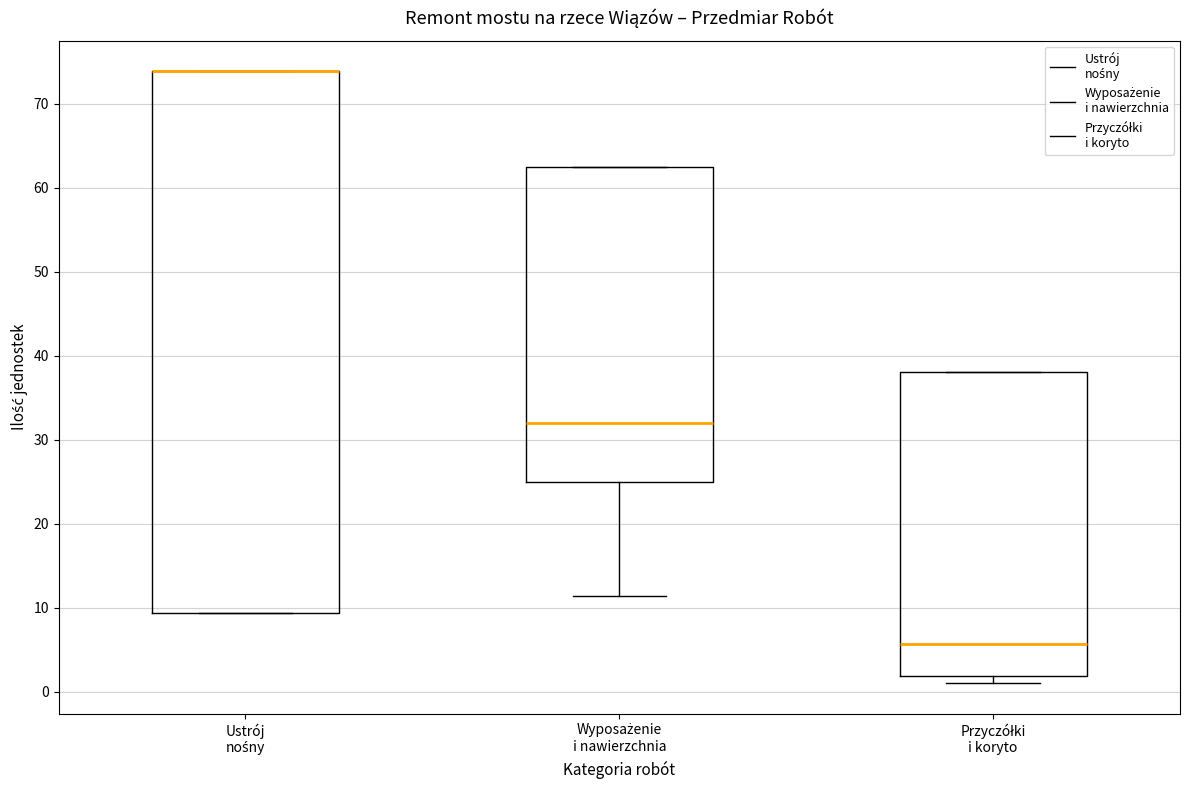

Comparing the boxes themselves (not the whiskers), which one is the tallest?

Ustrój nośny